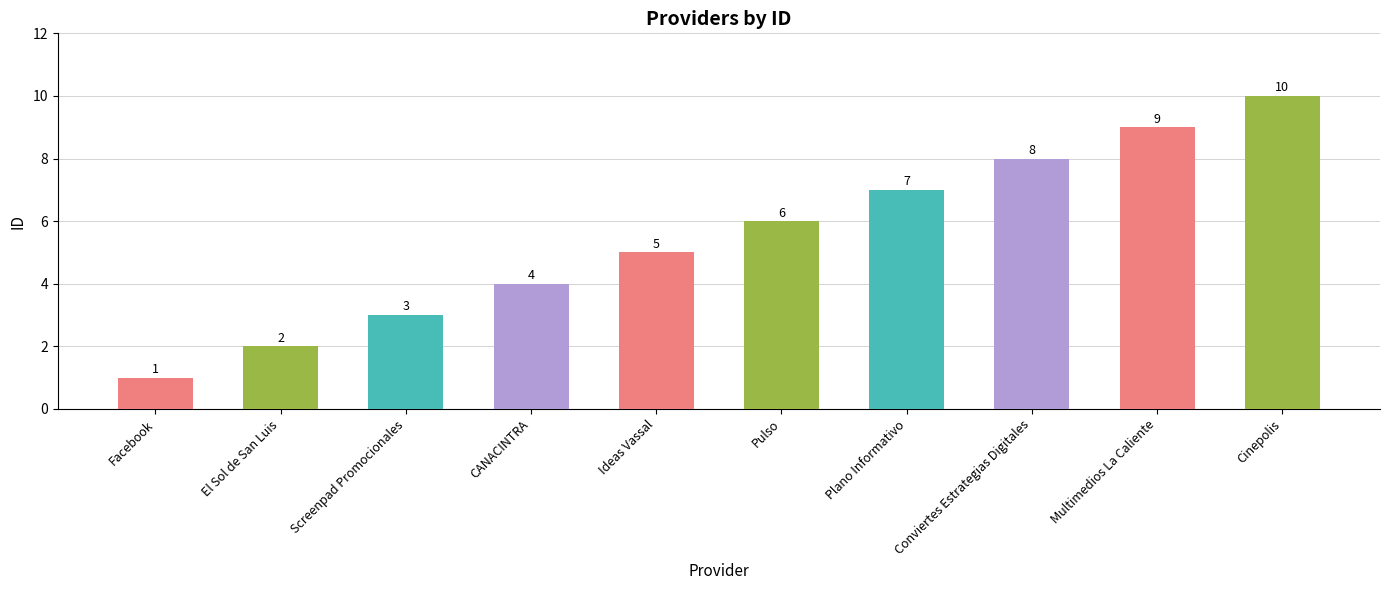

What is the average value?

6